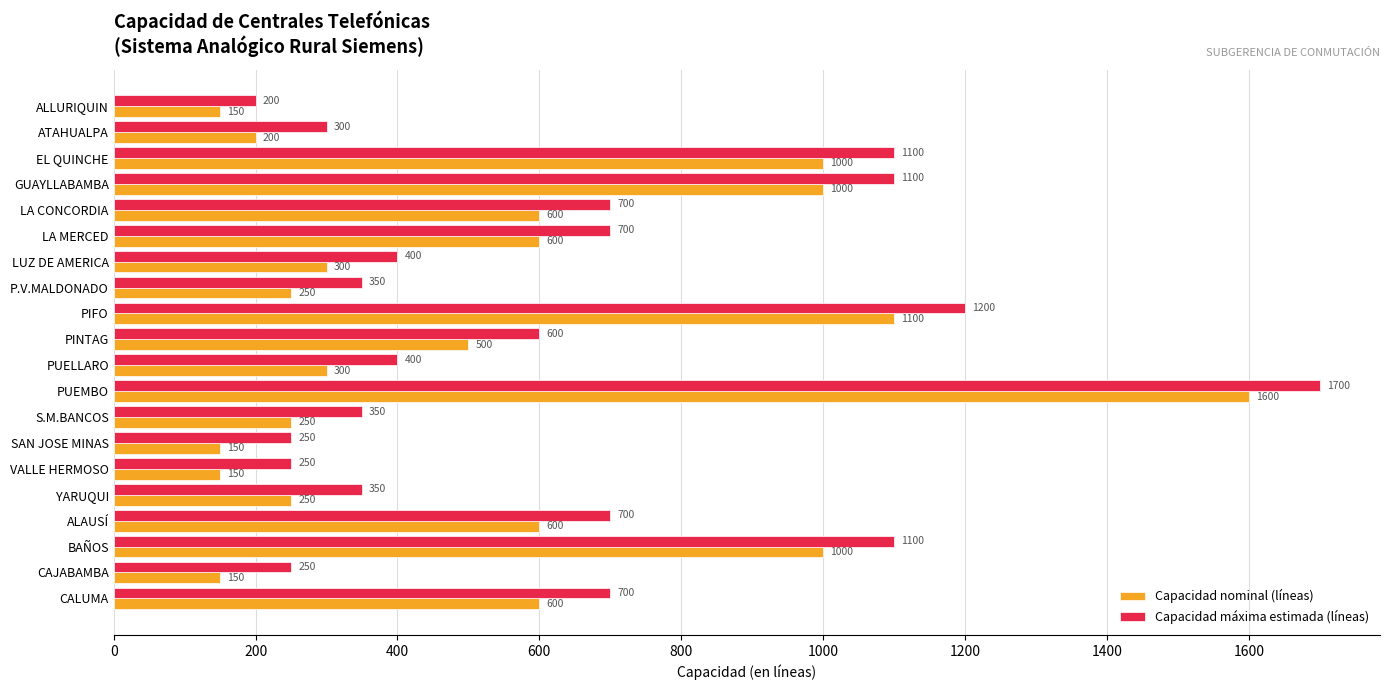

Read the Capacidad nominal (líneas) value at VALLE HERMOSO, to the nearest 10.

150